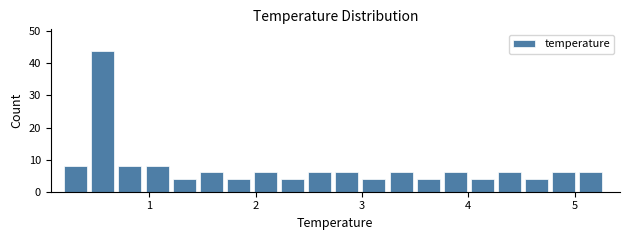

Read against the x-axis, roughly where is the centre of the tallest bar?

0.6